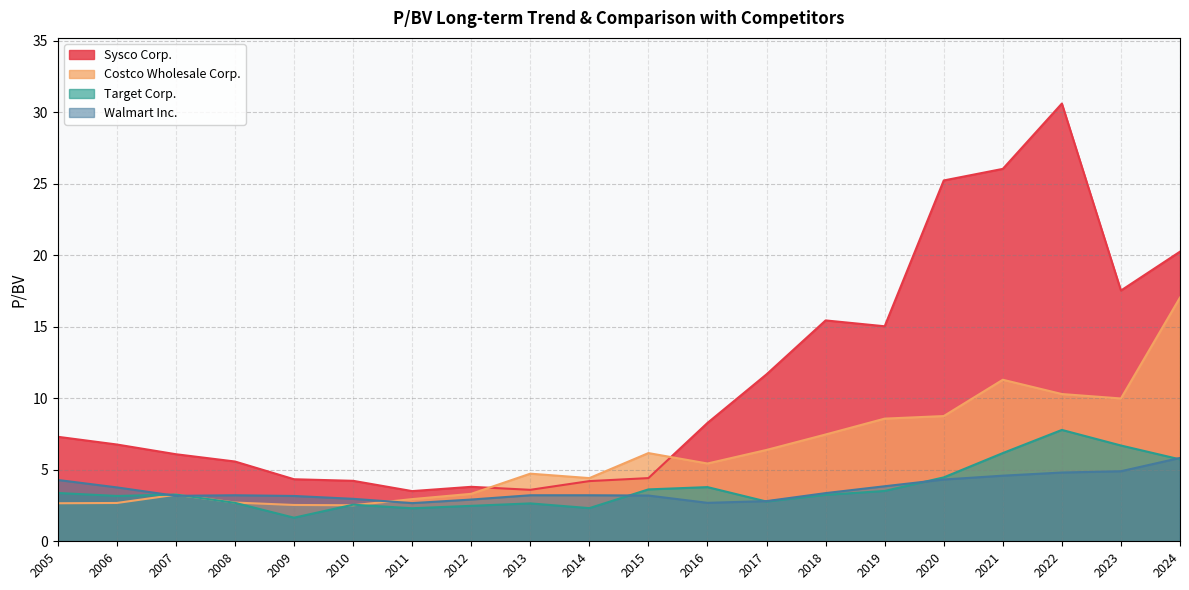

At 2007, list the series in order from smallest to largest.

Walmart Inc., Costco Wholesale Corp., Target Corp., Sysco Corp.